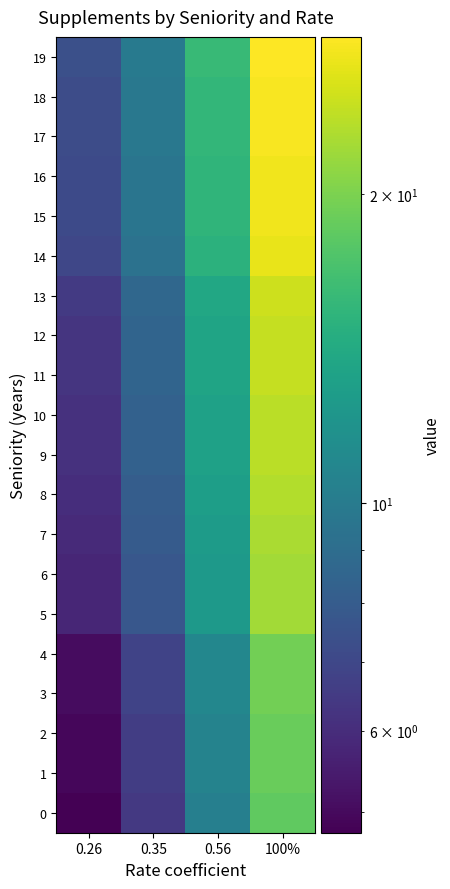

At 0.35, list the series in order from largest to smallest.

19, 17, 18, 15, 16, 14, 13, 11, 12, 9, 10, 8, 7, 5, 6, 3, 4, 1, 2, 0